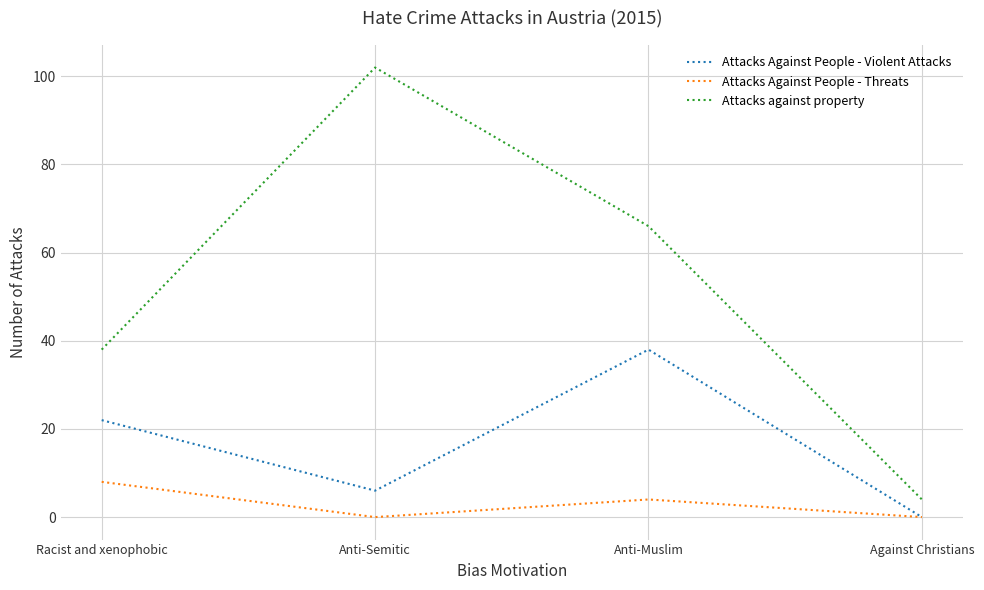

List the labels in order of Attacks against property value, smallest first.

Against Christians, Racist and xenophobic, Anti-Muslim, Anti-Semitic